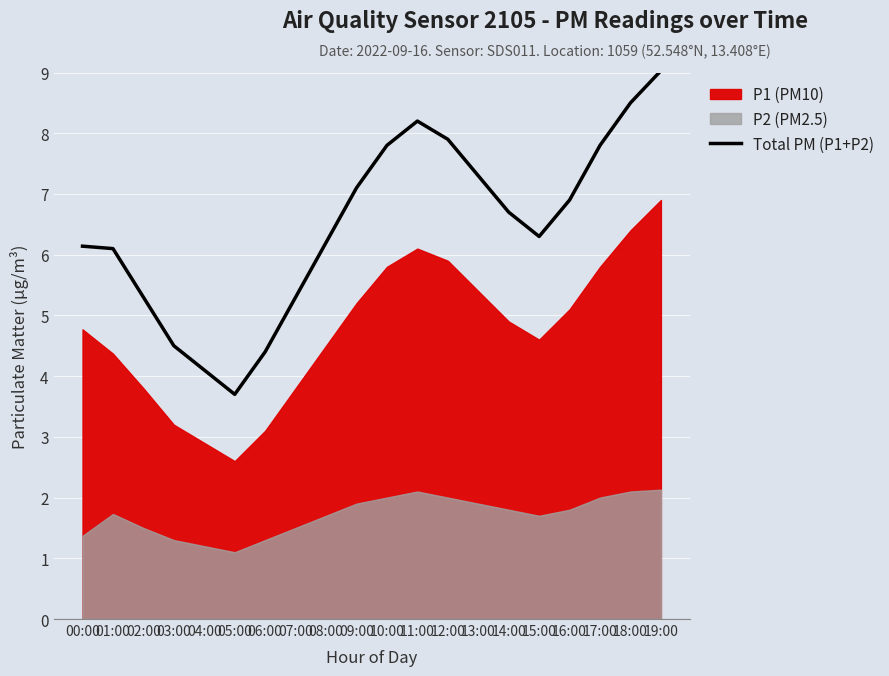

How many interior local peaks (higher than both neighbors) does the data have?

1